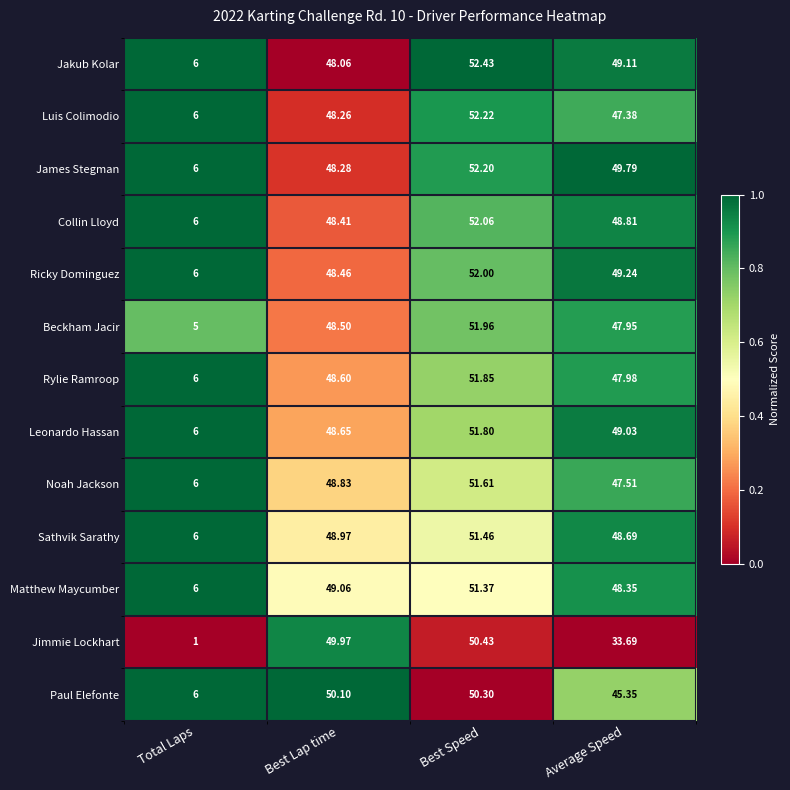

Where is Ricky Dominguez nearest to the value 29?

Best Lap time